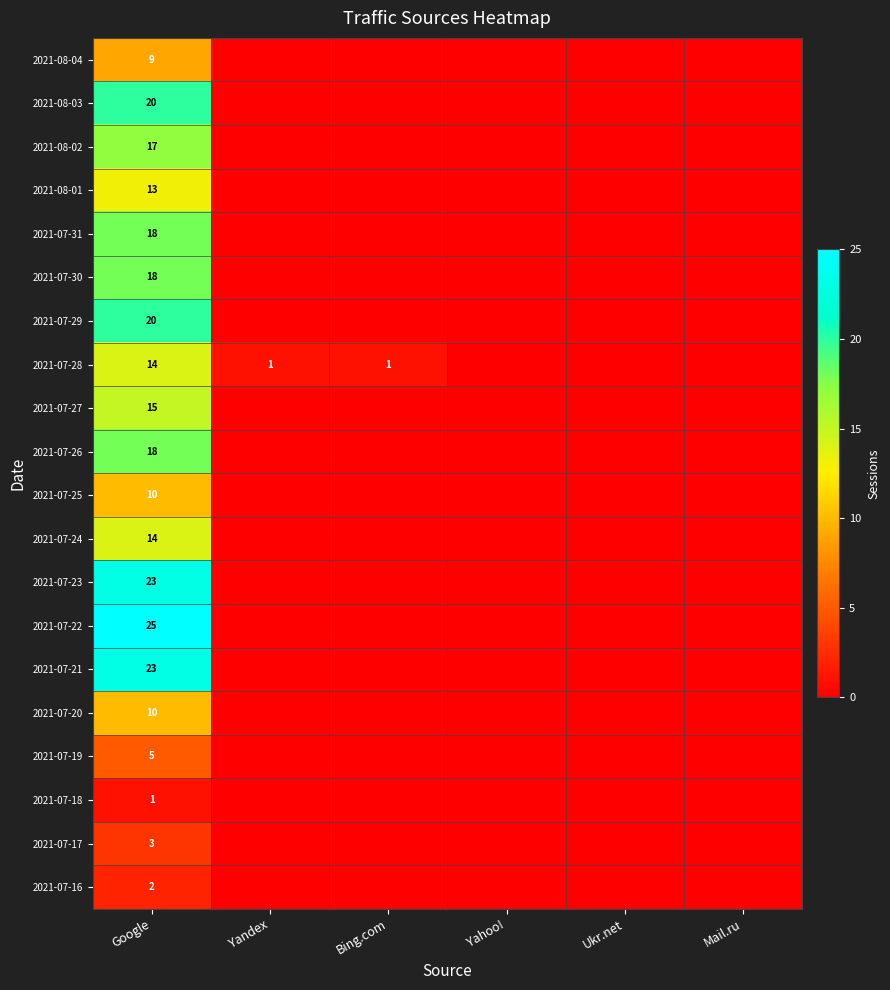

Is it true that 2021-07-31 equals 18 at Google?

True